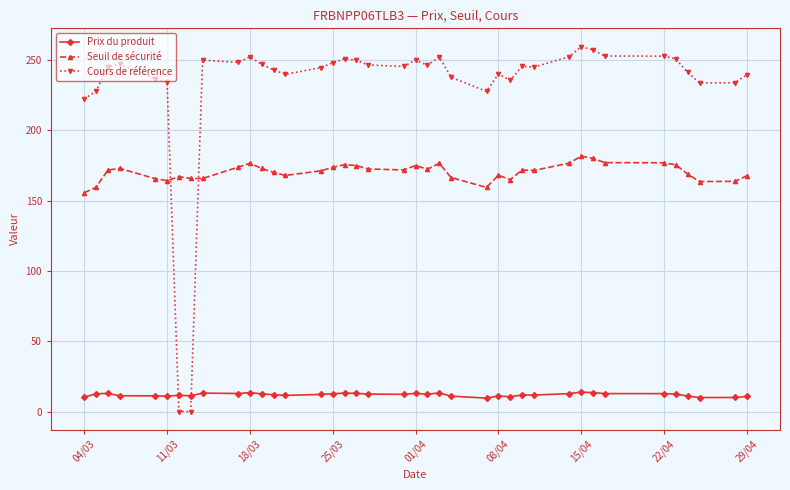

At how many categories does at least one series exceed 84?

39